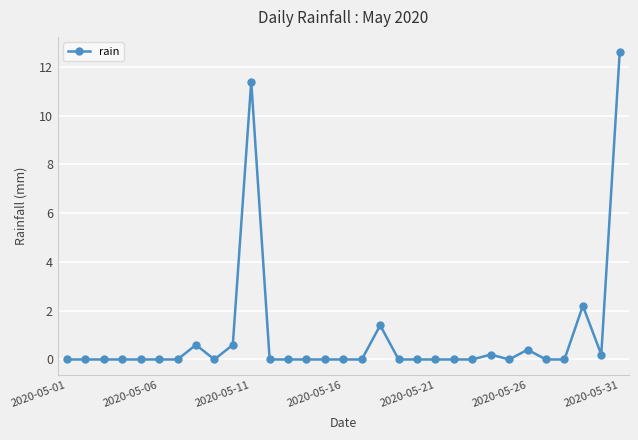

What is the value of the 11th point from the left?

11.4